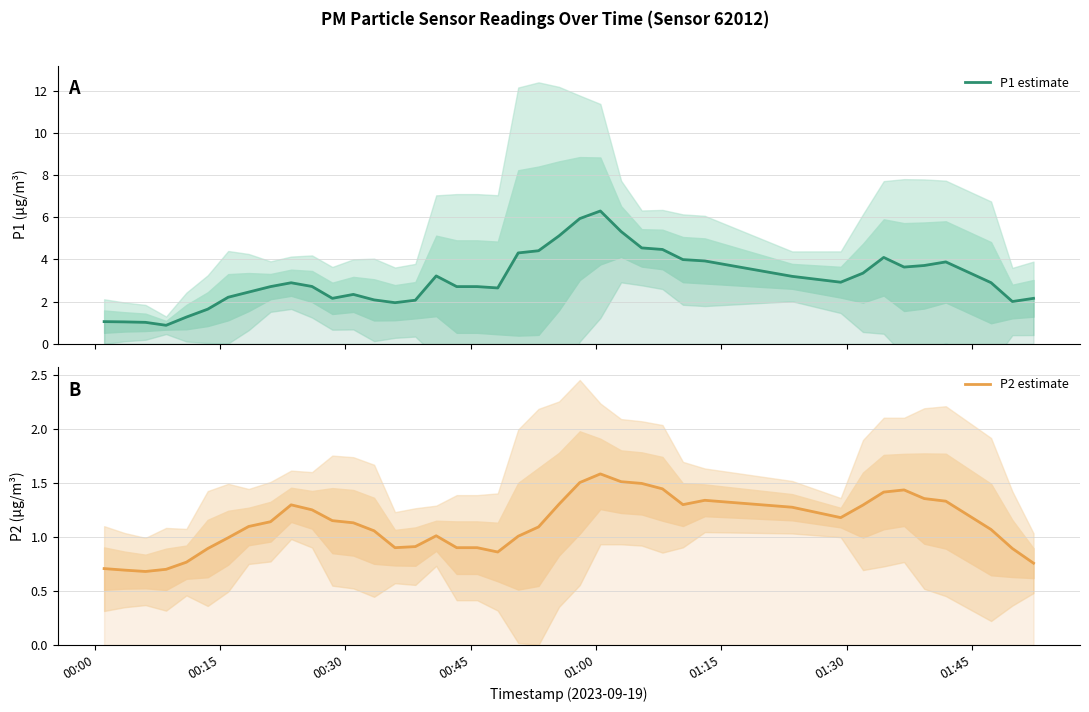

How many lines are shown in the chart?

2